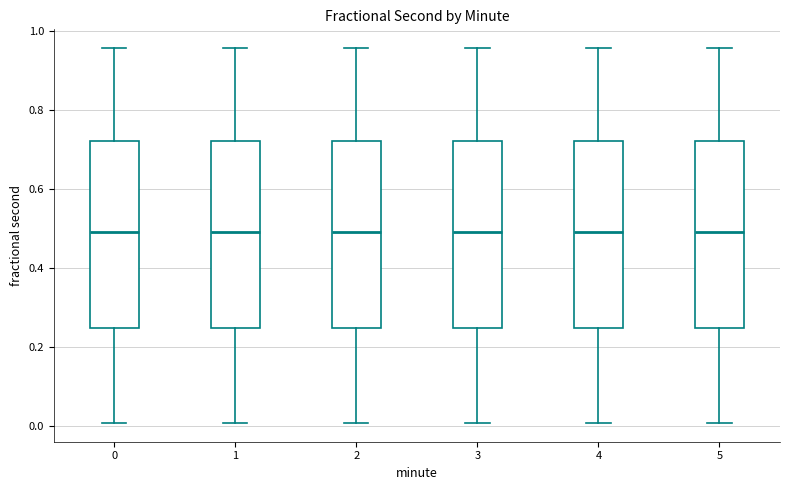

Reading left to right, transcribe this box plot: for each box, give where its median line is, the range the box spans, and where its two whiskers end, as read against the y-axis. The values are not printed on the chart, so give them approximately, as read against the axis.

0: median 0.48, box 0.24 to 0.72, whiskers 0.00 to 0.96
1: median 0.48, box 0.24 to 0.72, whiskers 0.00 to 0.96
2: median 0.48, box 0.24 to 0.72, whiskers 0.00 to 0.96
3: median 0.48, box 0.24 to 0.72, whiskers 0.00 to 0.96
4: median 0.48, box 0.24 to 0.72, whiskers 0.00 to 0.96
5: median 0.48, box 0.24 to 0.72, whiskers 0.00 to 0.96